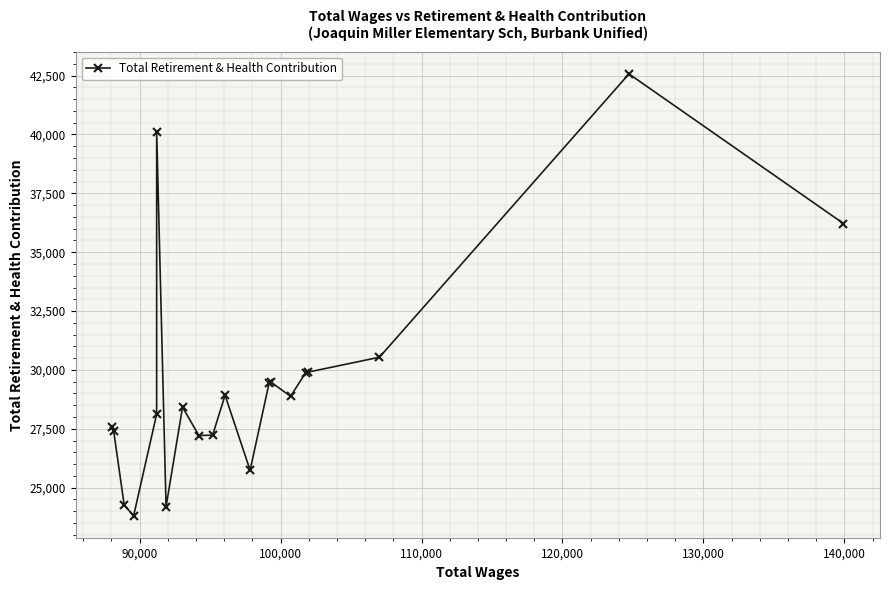

What is the greatest value displayed?

42574